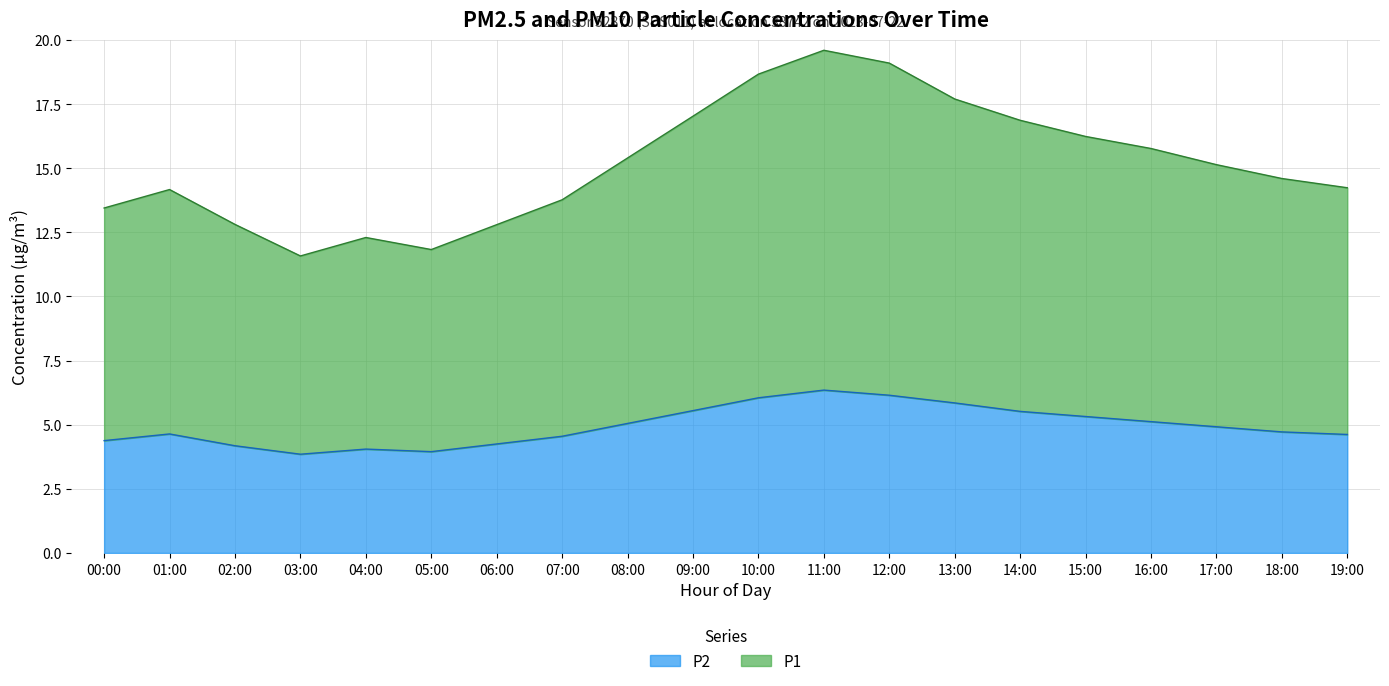

What is the maximum value shown in the chart?

19.6